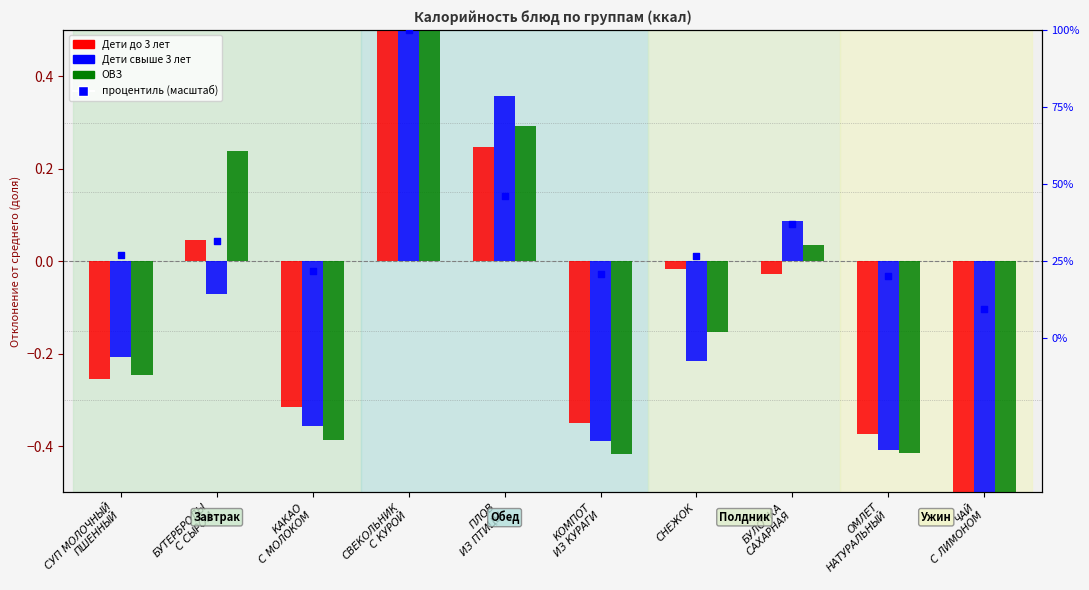

Which series has the largest total across all categories?

процентиль (масштаб)